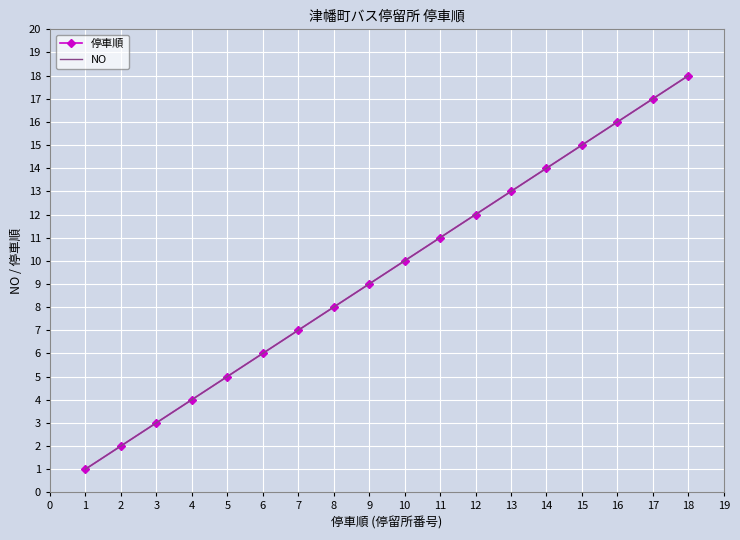

How many categories are shown in the chart?

18